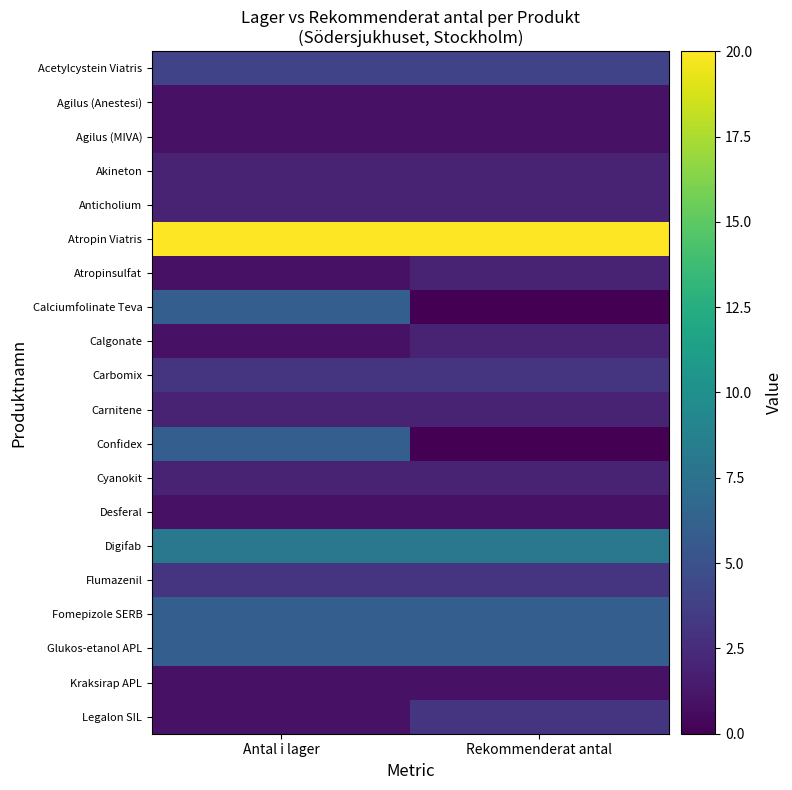

Which series has the largest total across all categories?

Atropin Viatris